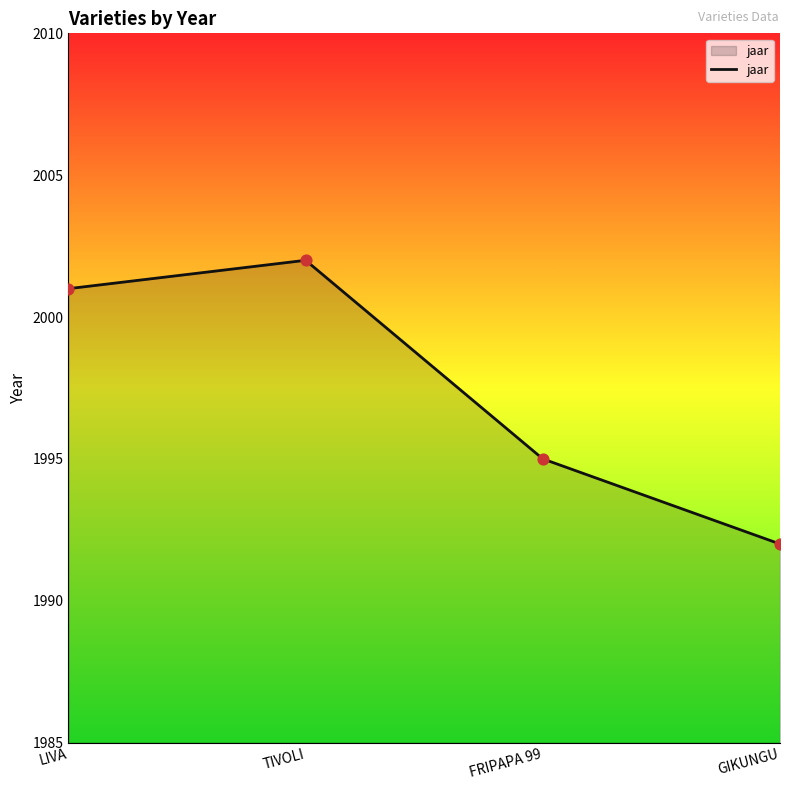

Between GIKUNGU and FRIPAPA 99, which is larger?

FRIPAPA 99